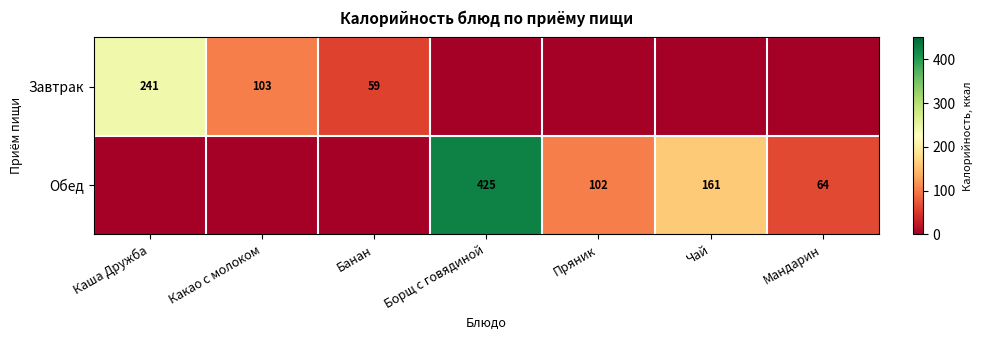

True or false: Обед has a value of 102 at Пряник.

True